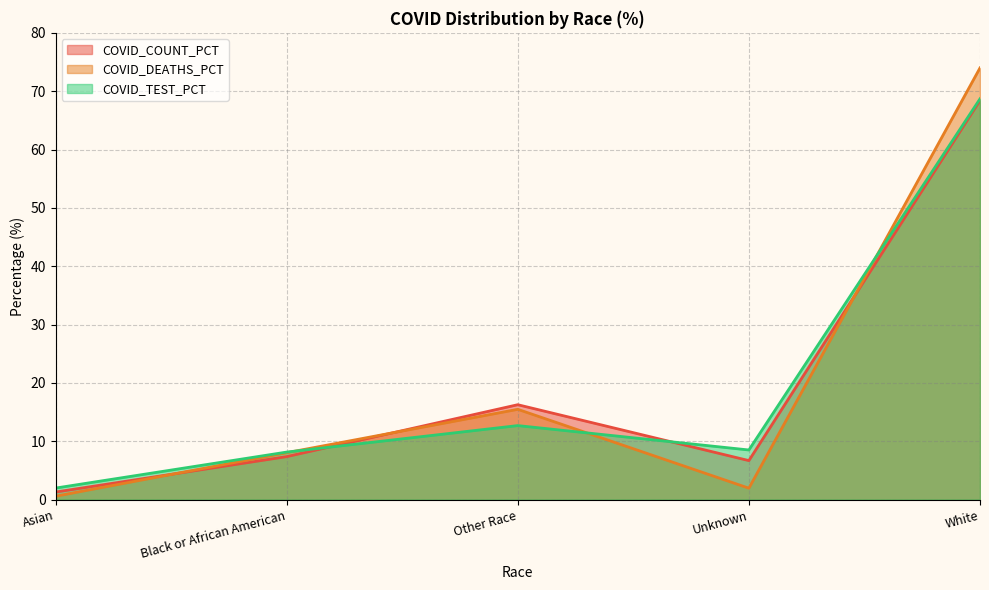

How many intersections are there between COVID_COUNT_PCT and COVID_TEST_PCT?

2